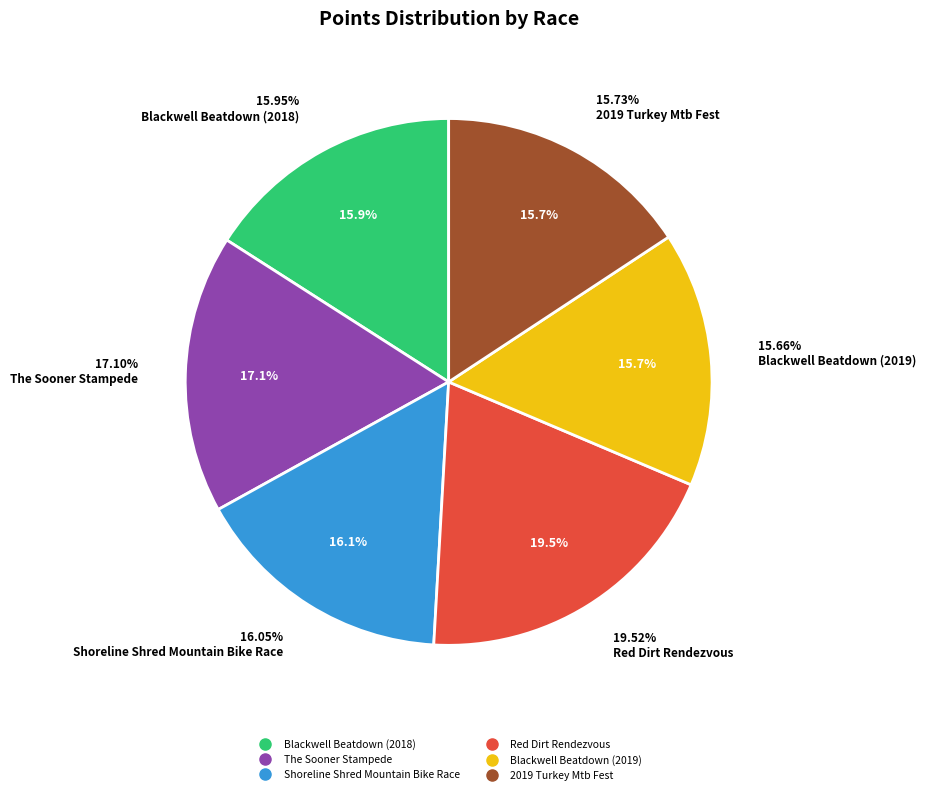

How many slices are in this pie chart?

6